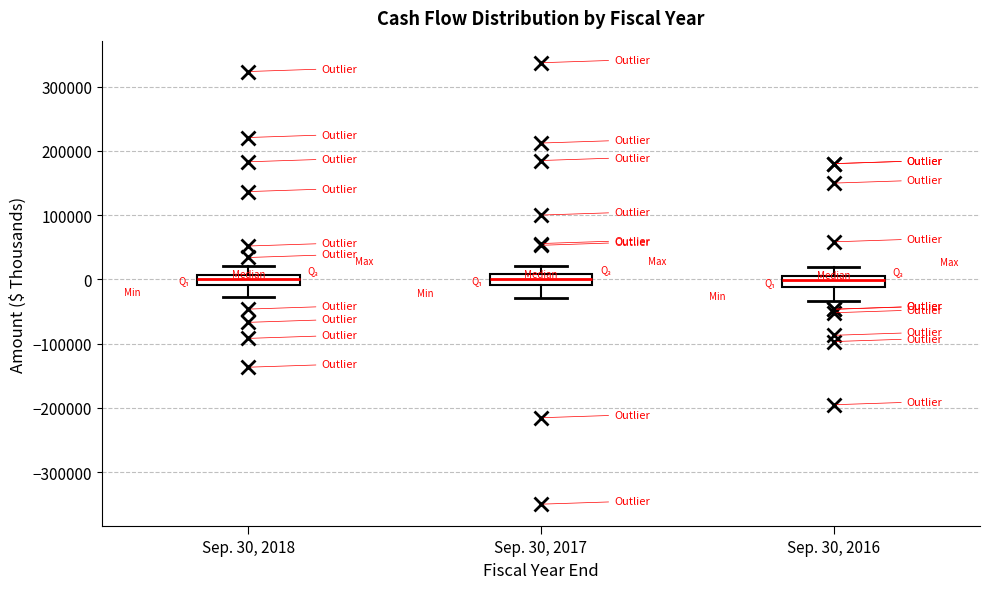

Reading left to right, read every box against the y-axis: the position of its median line, the range the box covers, and the ends of its whiskers. The values are not printed on the chart, so give them approximately, as read against the axis.

Sep. 30, 2018: median 0, box -10000 to 10000, whiskers -30000 to 20000
Sep. 30, 2017: median 0, box -10000 to 10000, whiskers -30000 to 20000
Sep. 30, 2016: median 0, box -10000 to 10000, whiskers -30000 to 20000